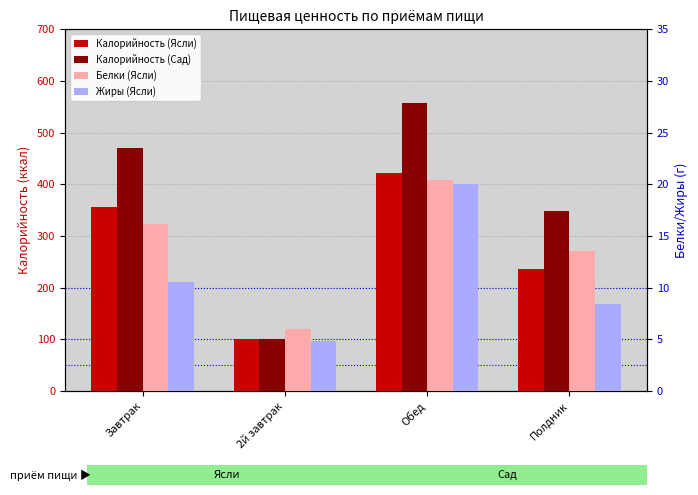

What are all the series names shown in the legend?

Калорийность (Ясли), Калорийность (Сад), Белки (Ясли), Жиры (Ясли)